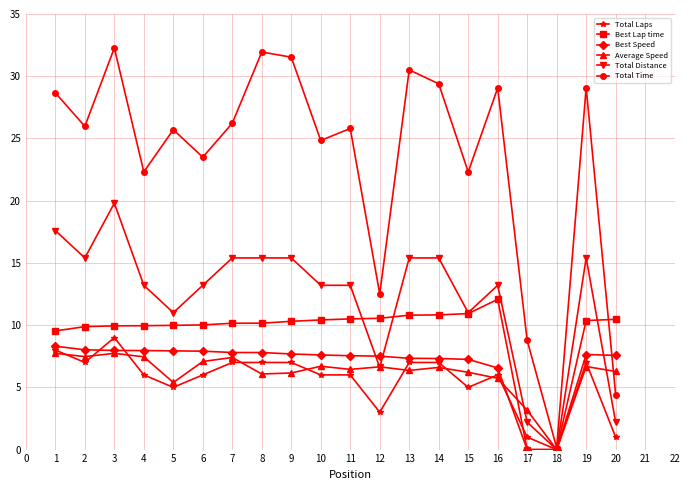

What is the difference between the second highest and minimum values in the Best Lap time series?

10.9